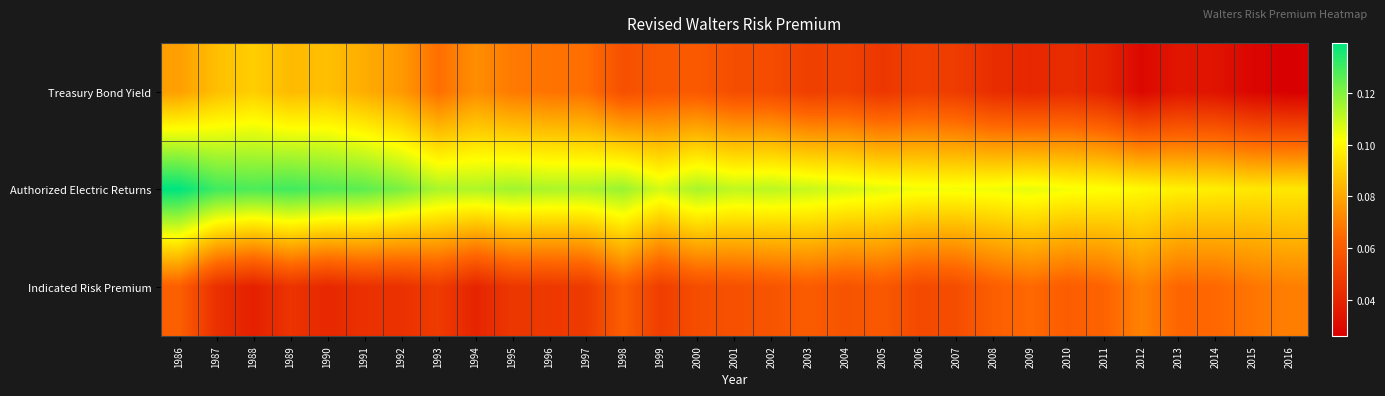

Reading left to right, what are all the values shown in this chart?

Treasury Bond Yield: 1986=0.1	1987=0.1	1988=0.1	1989=0.1	1990=0.1	1991=0.1	1992=0.1	1993=0.1	1994=0.1	1995=0.1	1996=0.1	1997=0.1	1998=0.1	1999=0.1	2000=0.1	2001=0.1	2002=0.1	2003=0.0	2004=0.1	2005=0.0	2006=0.0	2007=0.0	2008=0.0	2009=0.0	2010=0.0	2011=0.0	2012=0.0	2013=0.0	2014=0.0	2015=0.0	2016=0.0
Authorized Electric Returns: 1986=0.1	1987=0.1	1988=0.1	1989=0.1	1990=0.1	1991=0.1	1992=0.1	1993=0.1	1994=0.1	1995=0.1	1996=0.1	1997=0.1	1998=0.1	1999=0.1	2000=0.1	2001=0.1	2002=0.1	2003=0.1	2004=0.1	2005=0.1	2006=0.1	2007=0.1	2008=0.1	2009=0.1	2010=0.1	2011=0.1	2012=0.1	2013=0.1	2014=0.1	2015=0.1	2016=0.1
Indicated Risk Premium: 1986=0.1	1987=0.0	1988=0.0	1989=0.0	1990=0.0	1991=0.0	1992=0.0	1993=0.0	1994=0.0	1995=0.0	1996=0.0	1997=0.0	1998=0.1	1999=0.0	2000=0.1	2001=0.1	2002=0.1	2003=0.1	2004=0.1	2005=0.1	2006=0.1	2007=0.1	2008=0.1	2009=0.1	2010=0.1	2011=0.1	2012=0.1	2013=0.1	2014=0.1	2015=0.1	2016=0.1